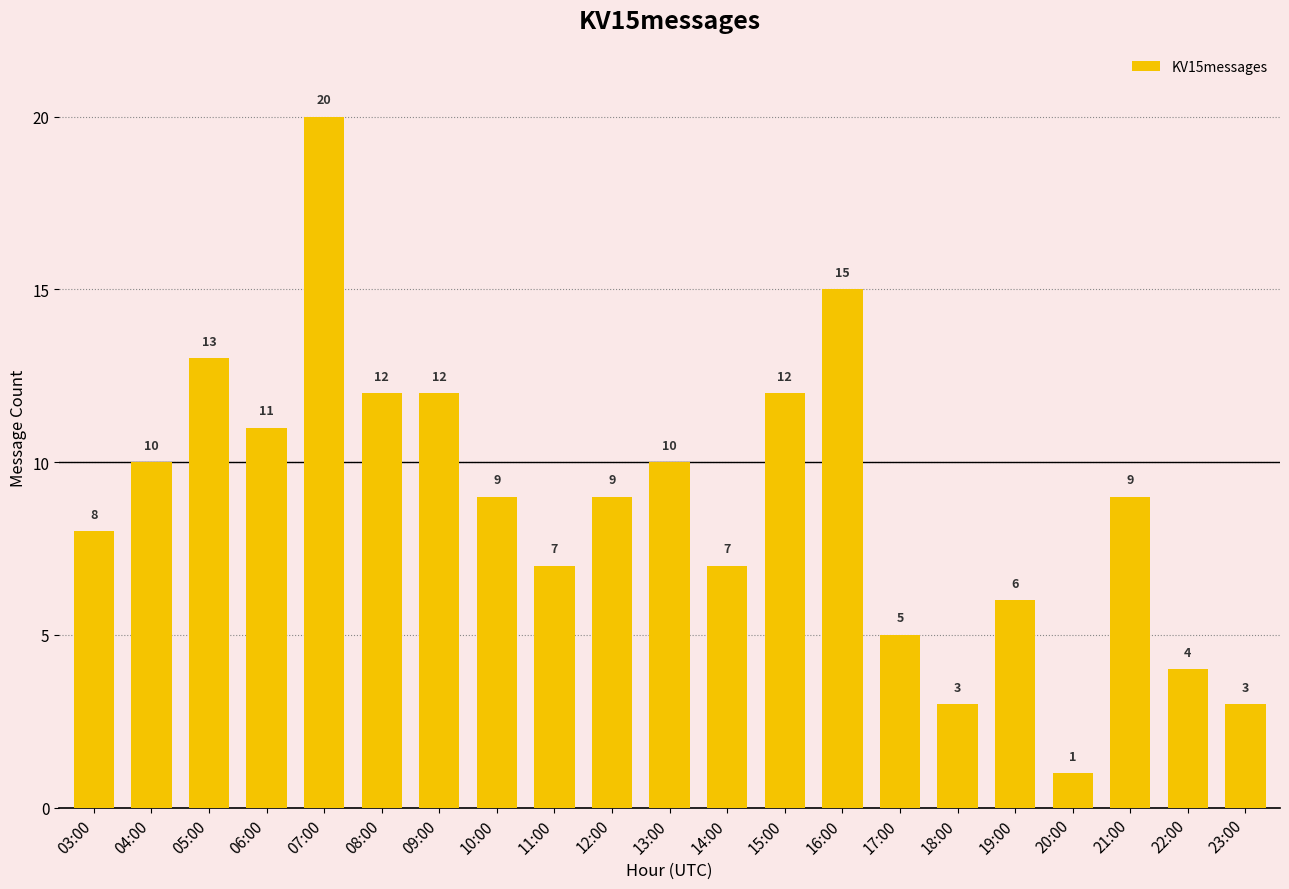

What position from the right is 05:00?

19